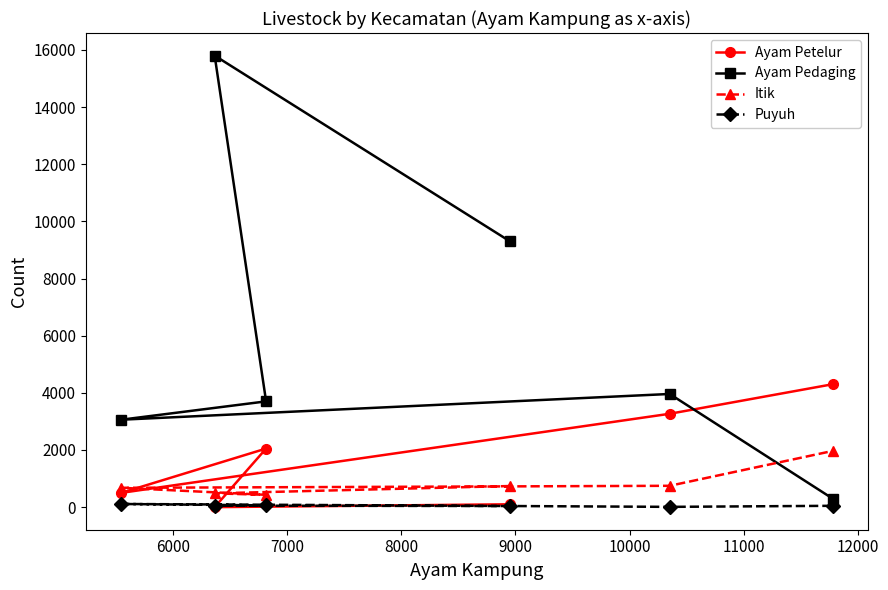

True or false: Ayam Petelur has more than 2 interior local peaks.

False